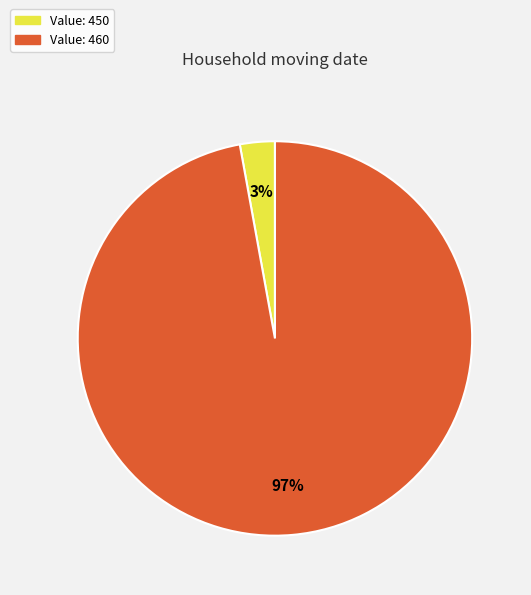

Is there a majority slice in this chart?

Yes